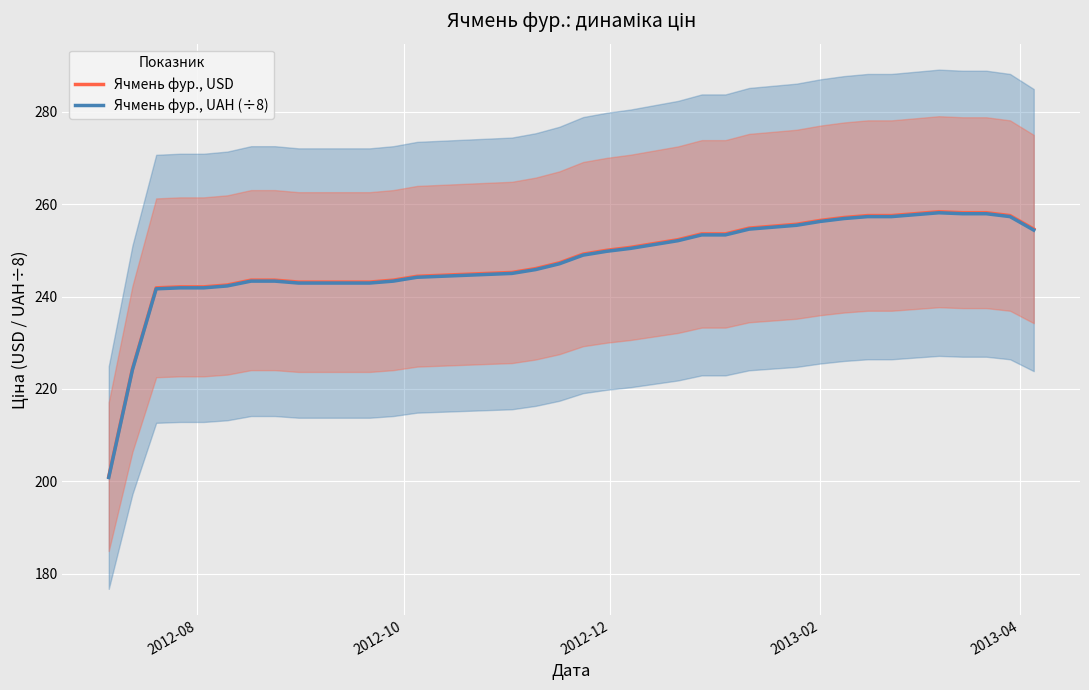

True or false: Ячмень фур., USD and Ячмень фур., UAH (÷8) cross at least once.

False